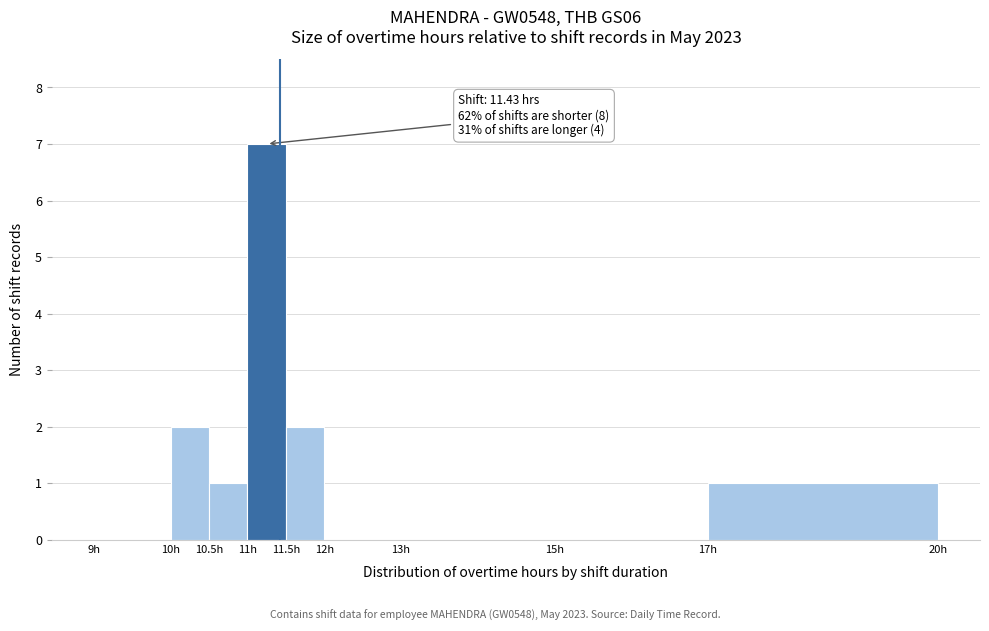

Which range on the x-axis has the tallest bar?

11.0 to 11.5